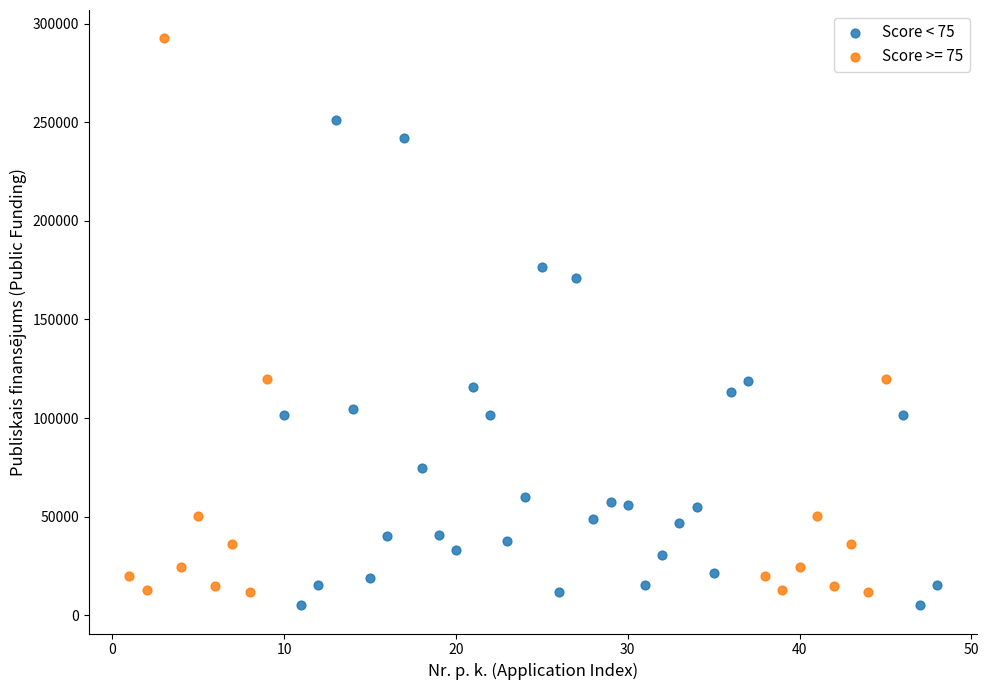

Which series reaches the maximum Y coordinate?

Score >= 75